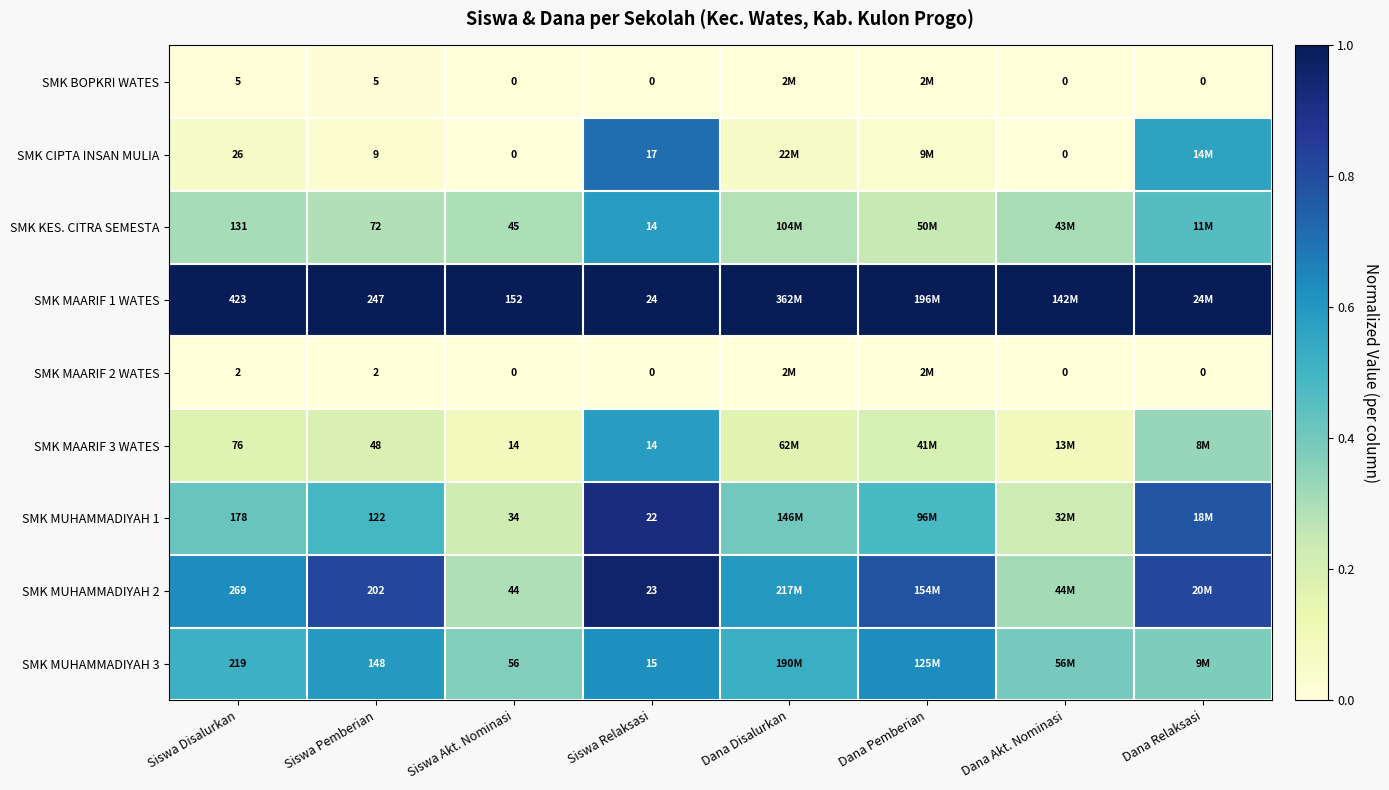

Is the value of SMK CIPTA INSAN MULIA at Siswa Pemberian greater than the value of SMK MAARIF 3 WATES at Siswa Disalurkan?

No